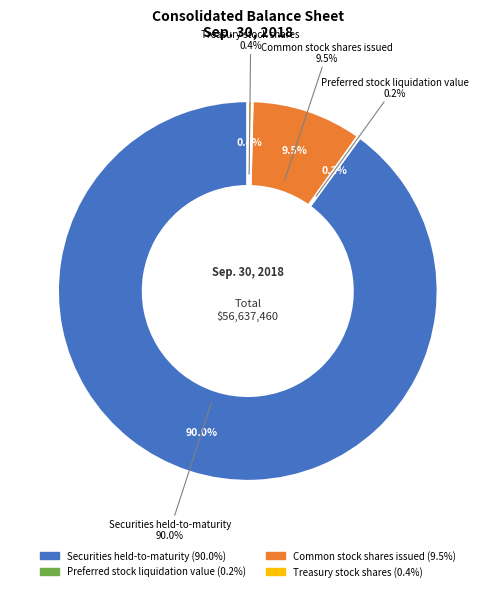

Rank the categories by value from highest to lowest.

Securities held-to-maturity, Common stock shares issued, Treasury stock shares, Preferred stock liquidation value